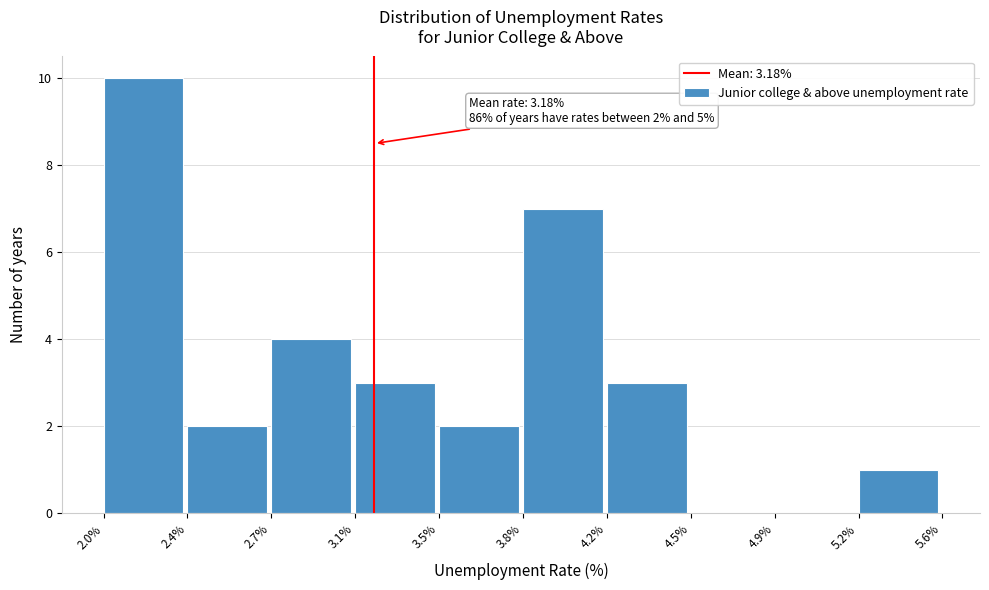

Reading left to right, transcribe all the data shown in this chart.

2.0%=10	2.4%=2	2.7%=4	3.1%=3	3.5%=2	3.8%=7	4.2%=3	4.5%=0	4.9%=0	5.2%=1